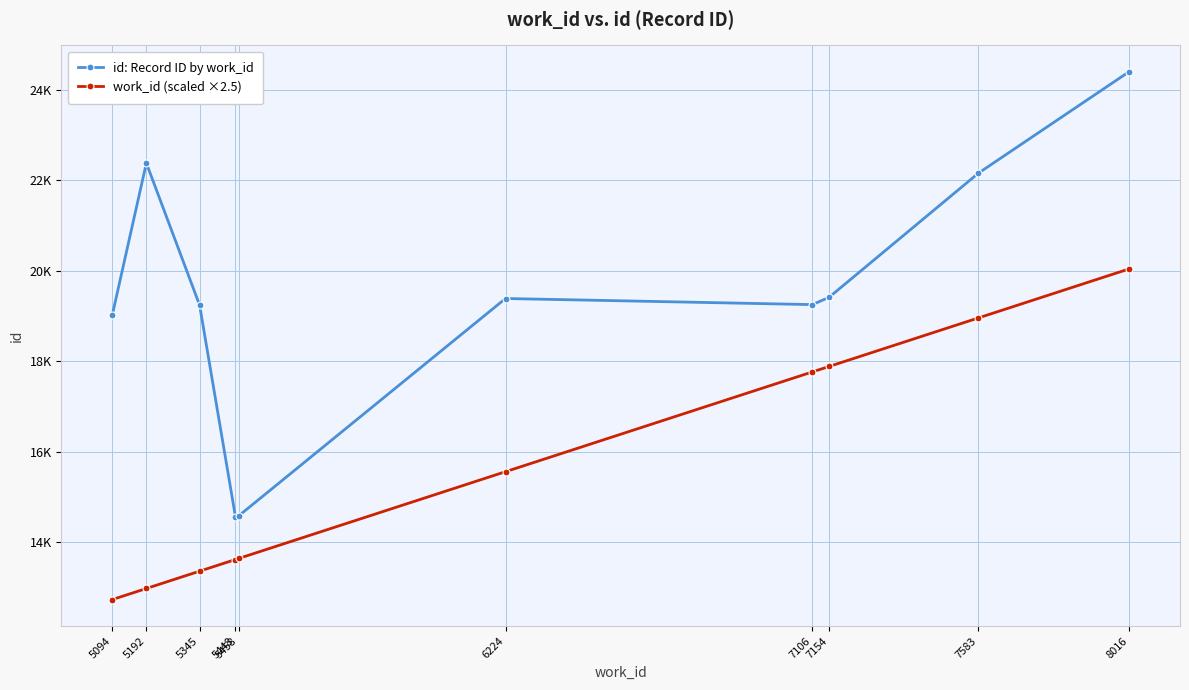

True or false: id: Record ID by work_id and work_id (scaled ×2.5) intersect in this chart.

False